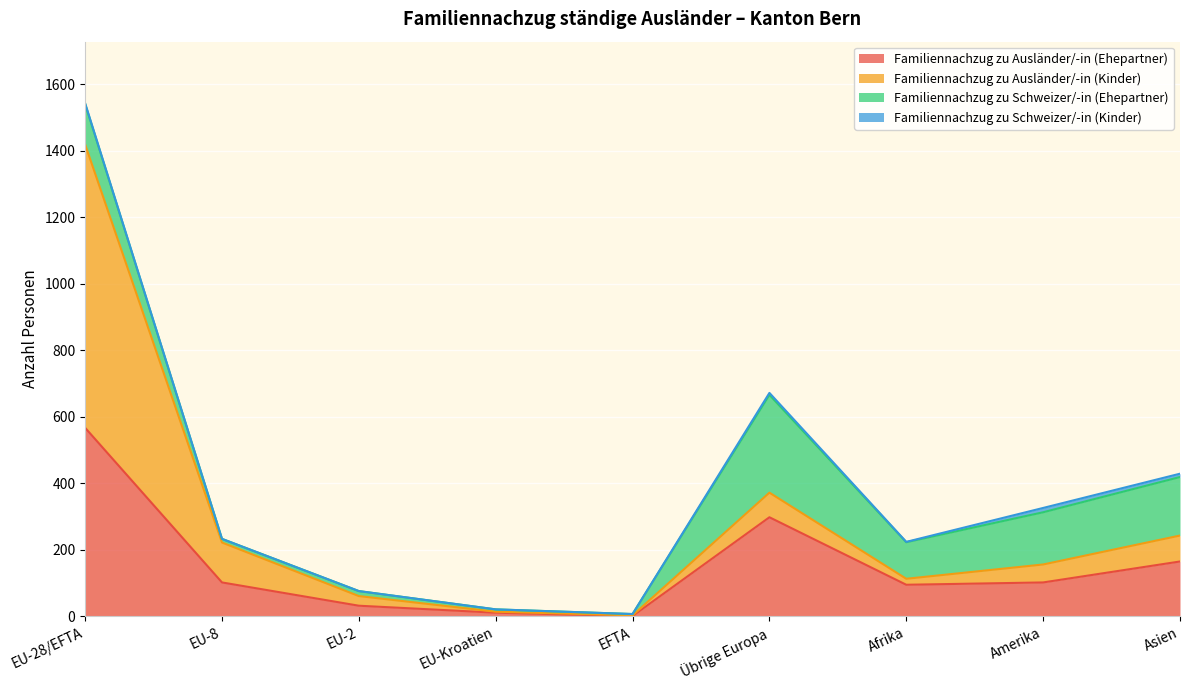

Which series has the largest range (max minus min)?

Familiennachzug zu Ausländer/-in (Kinder)